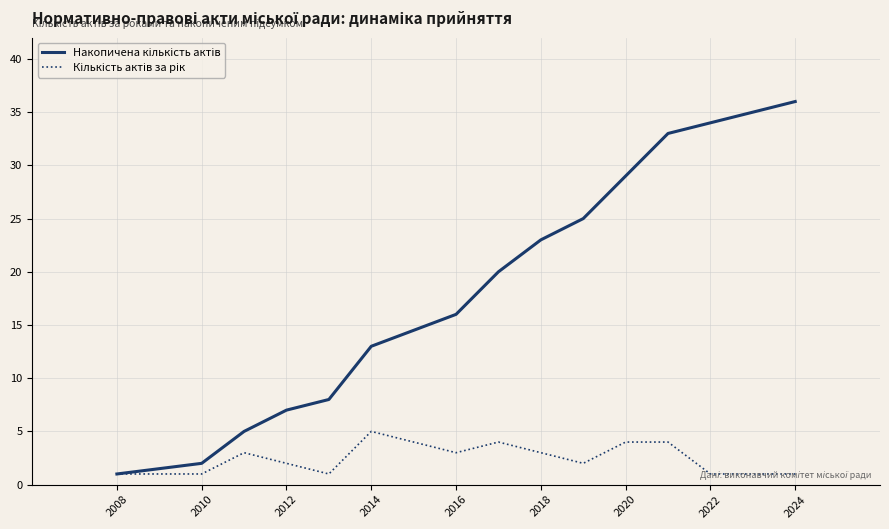

What is the greatest value displayed?

36